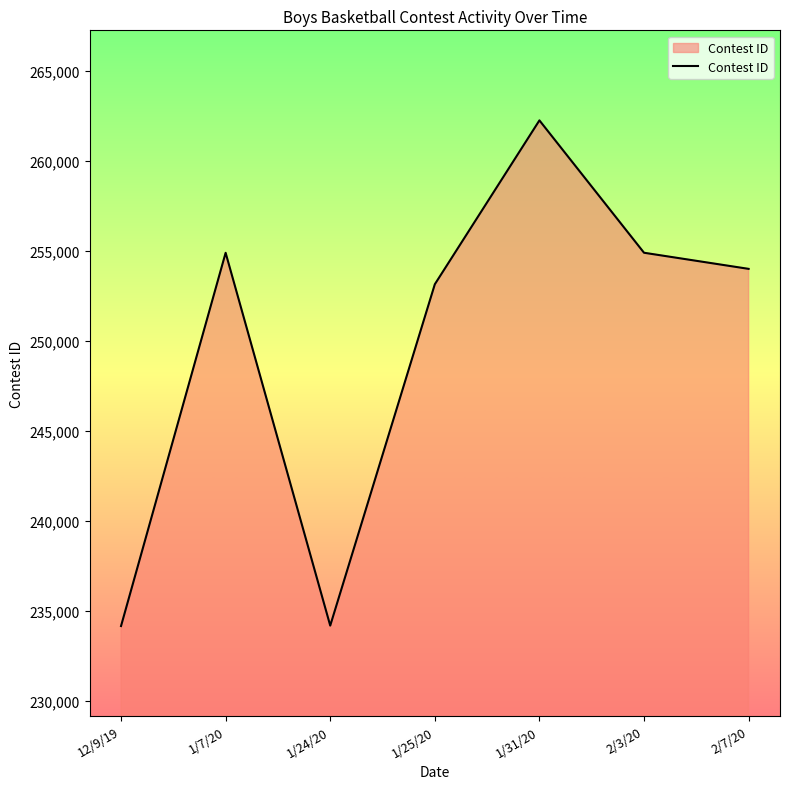

What is the difference between the maximum and minimum values?

28075